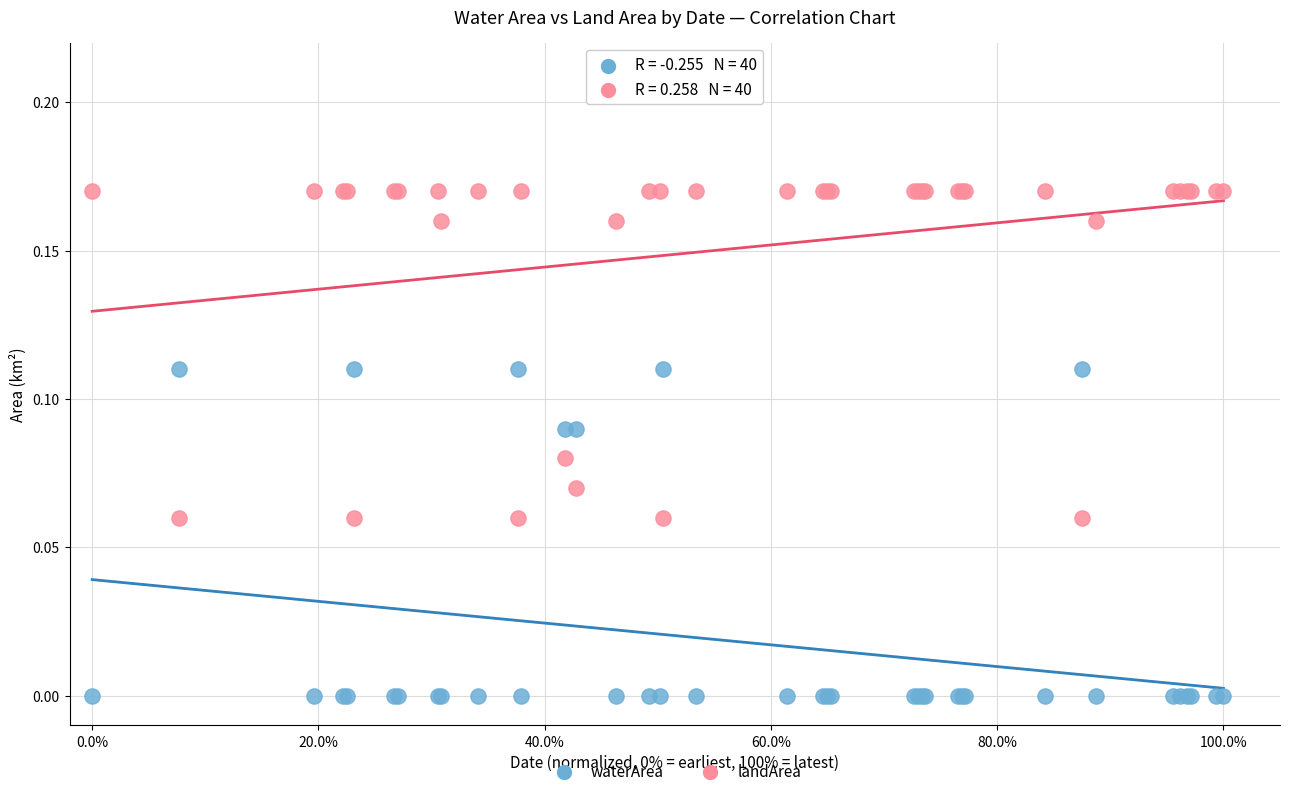

Which series contains the lowest Y value?

waterArea